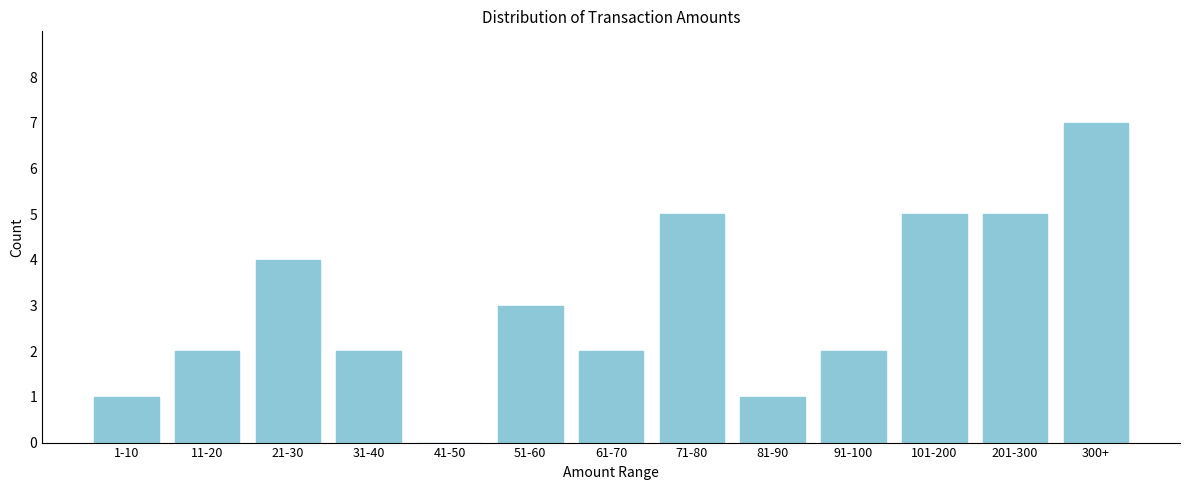

Reading left to right, what are all the values shown in this chart?

1-10=1	11-20=2	21-30=4	31-40=2	41-50=0	51-60=3	61-70=2	71-80=5	81-90=1	91-100=2	101-200=5	201-300=5	300+=7